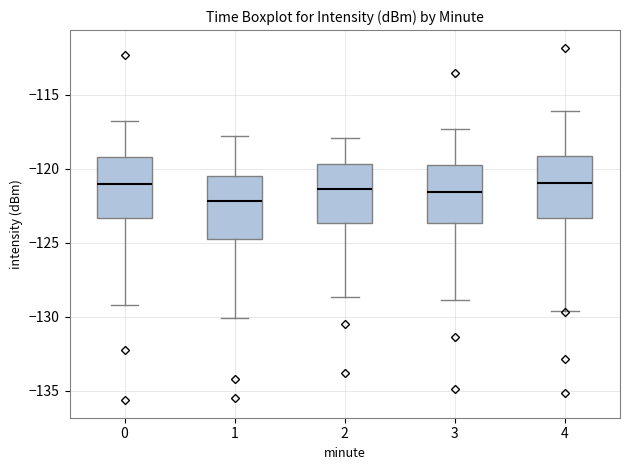

Reading left to right, transcribe this box plot: for each box, give where its median line is, the range the box spans, and where its two whiskers end, as read against the y-axis. The values are not printed on the chart, so give them approximately, as read against the axis.

0: median -121.0, box -123.5 to -119.0, whiskers -129.0 to -116.5
1: median -122.0, box -125.0 to -120.5, whiskers -130.0 to -118.0
2: median -121.5, box -123.5 to -119.5, whiskers -128.5 to -118.0
3: median -121.5, box -123.5 to -119.5, whiskers -129.0 to -117.5
4: median -121.0, box -123.5 to -119.0, whiskers -129.5 to -116.0